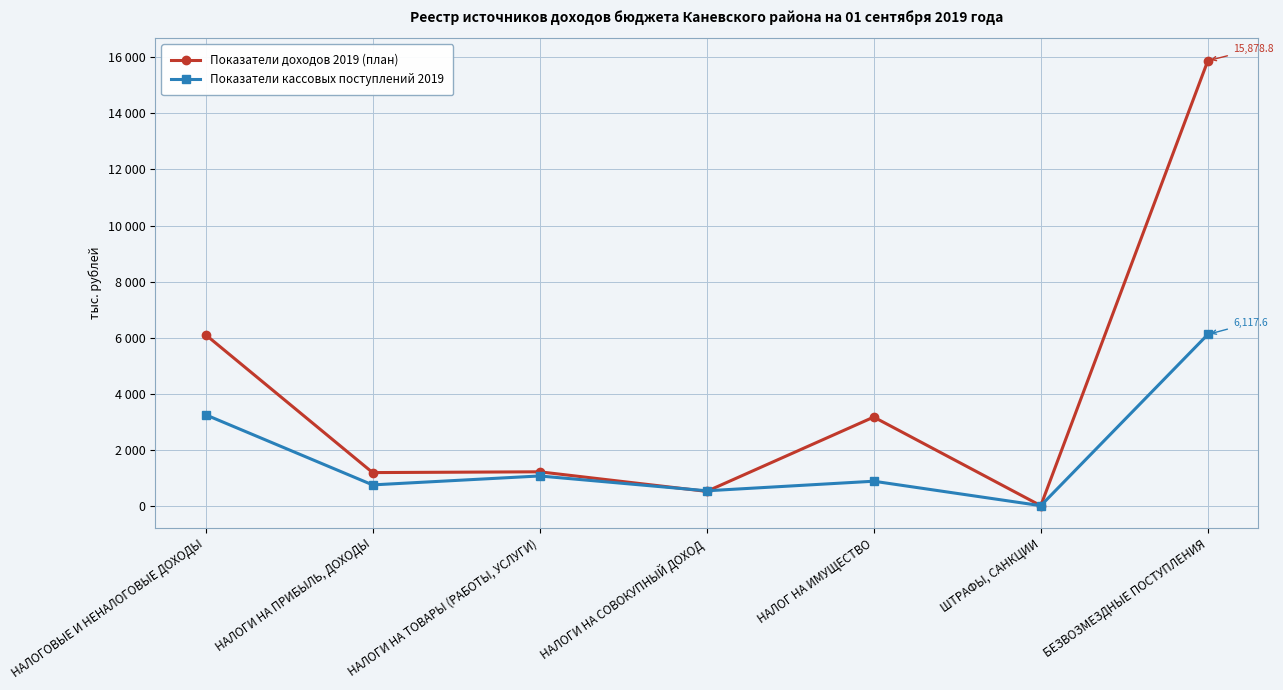

At which label is Показатели доходов 2019 (план) closest to 7944?

НАЛОГОВЫЕ И НЕНАЛОГОВЫЕ ДОХОДЫ